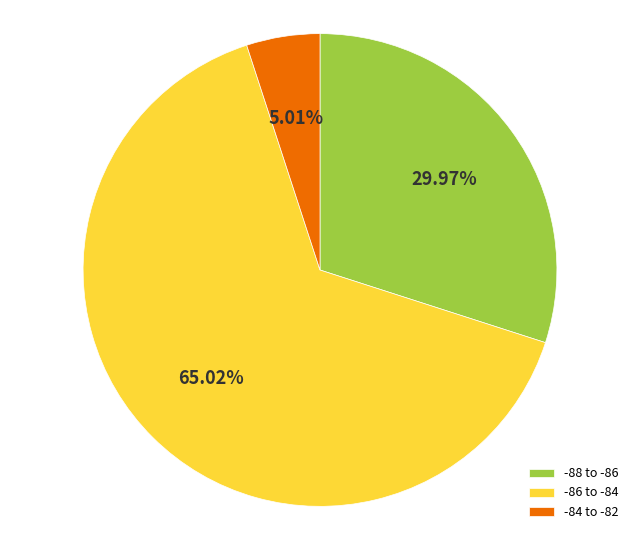

Rank the categories by value from highest to lowest.

-86 to -84, -88 to -86, -84 to -82